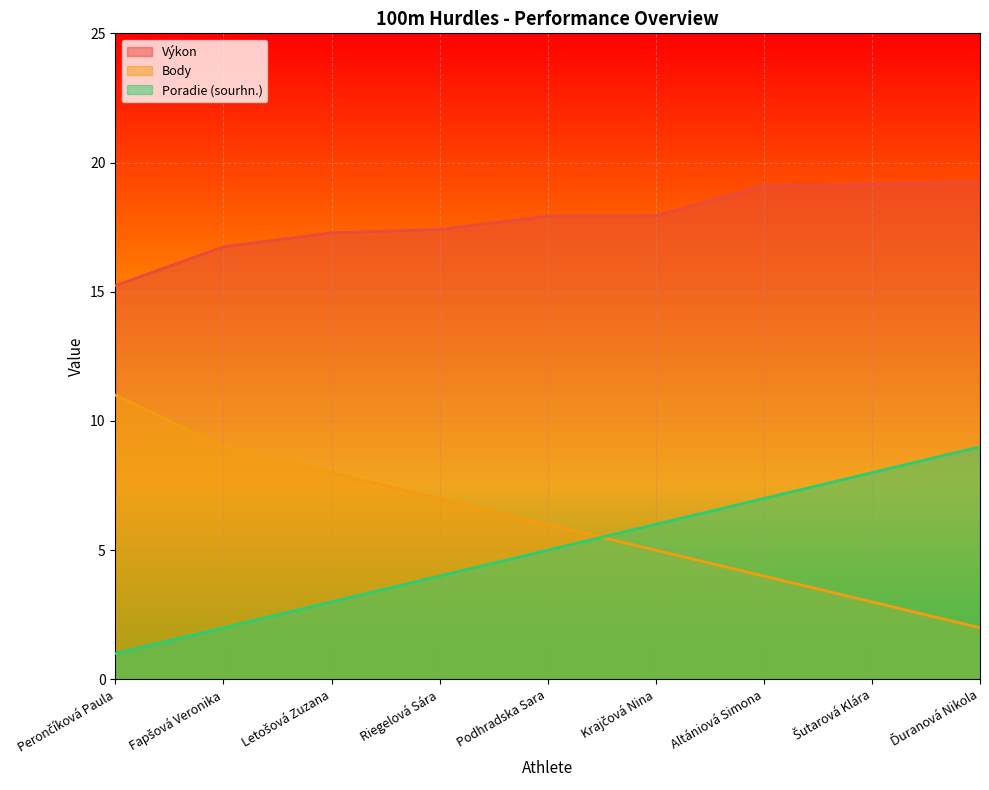

How many categories are shown in the chart?

9